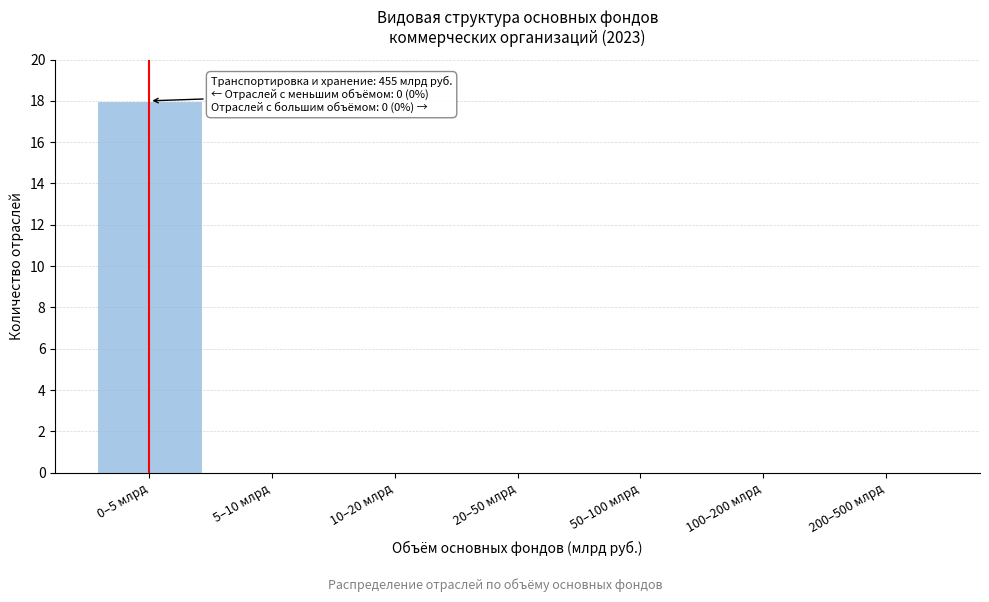

Reading left to right, extract all data points from this chart.

0–5 млрд=18	5–10 млрд=0	10–20 млрд=0	20–50 млрд=0	50–100 млрд=0	100–200 млрд=0	200–500 млрд=0